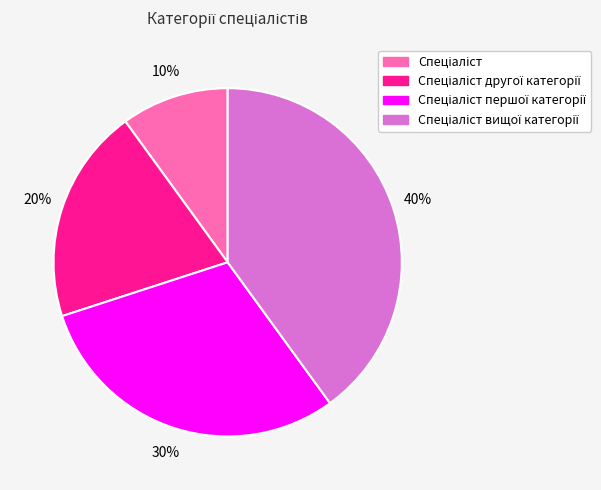

To the nearest percent, what is the average slice percentage?

25%